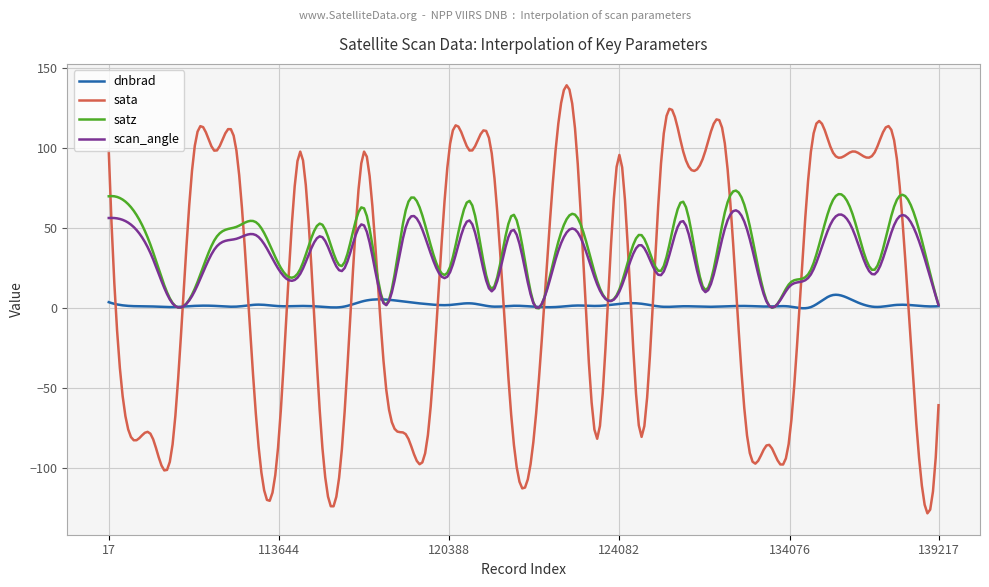

How many lines are shown in the chart?

4